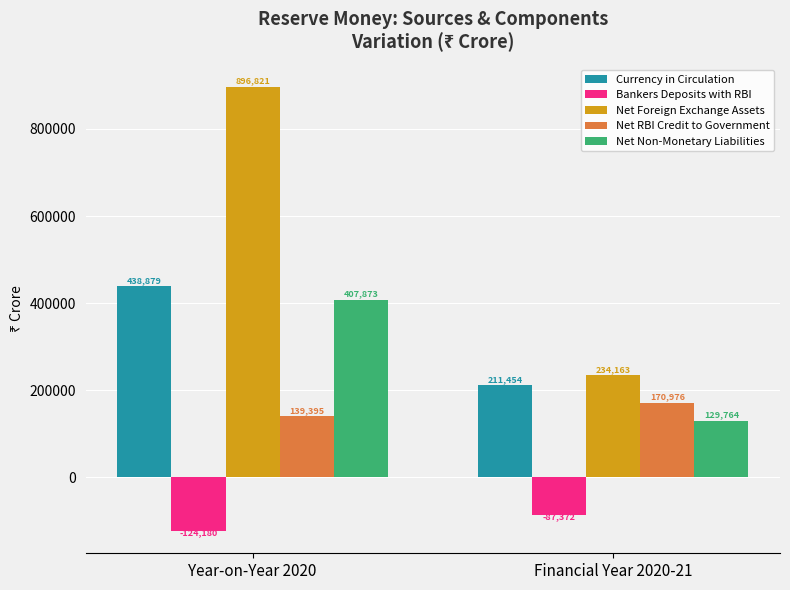

What is the label of the 2nd bar from the left?

Financial Year 2020-21